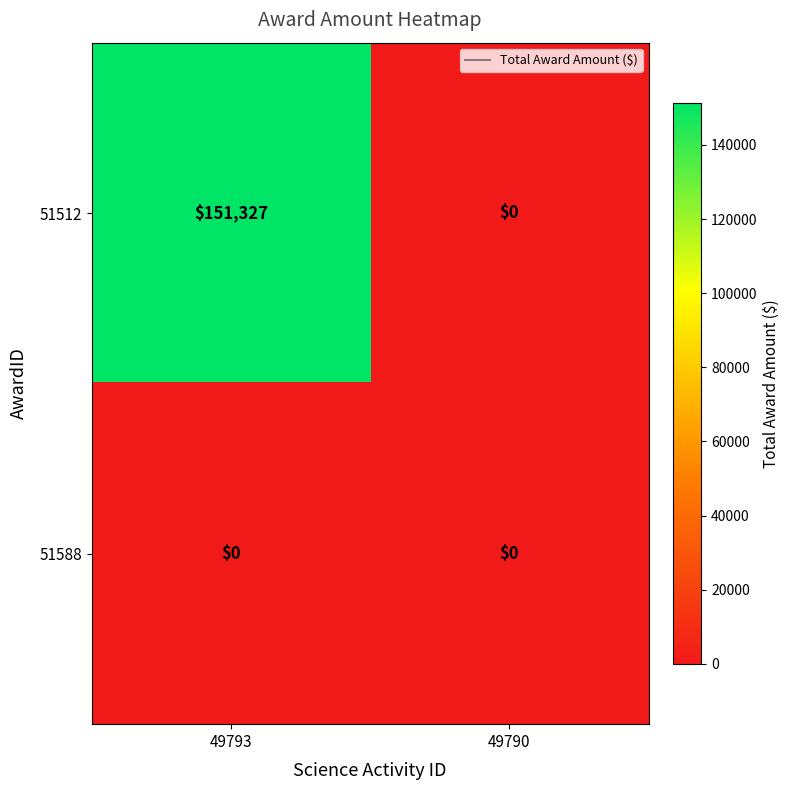

At how many categories does at least one series exceed 56286?

1